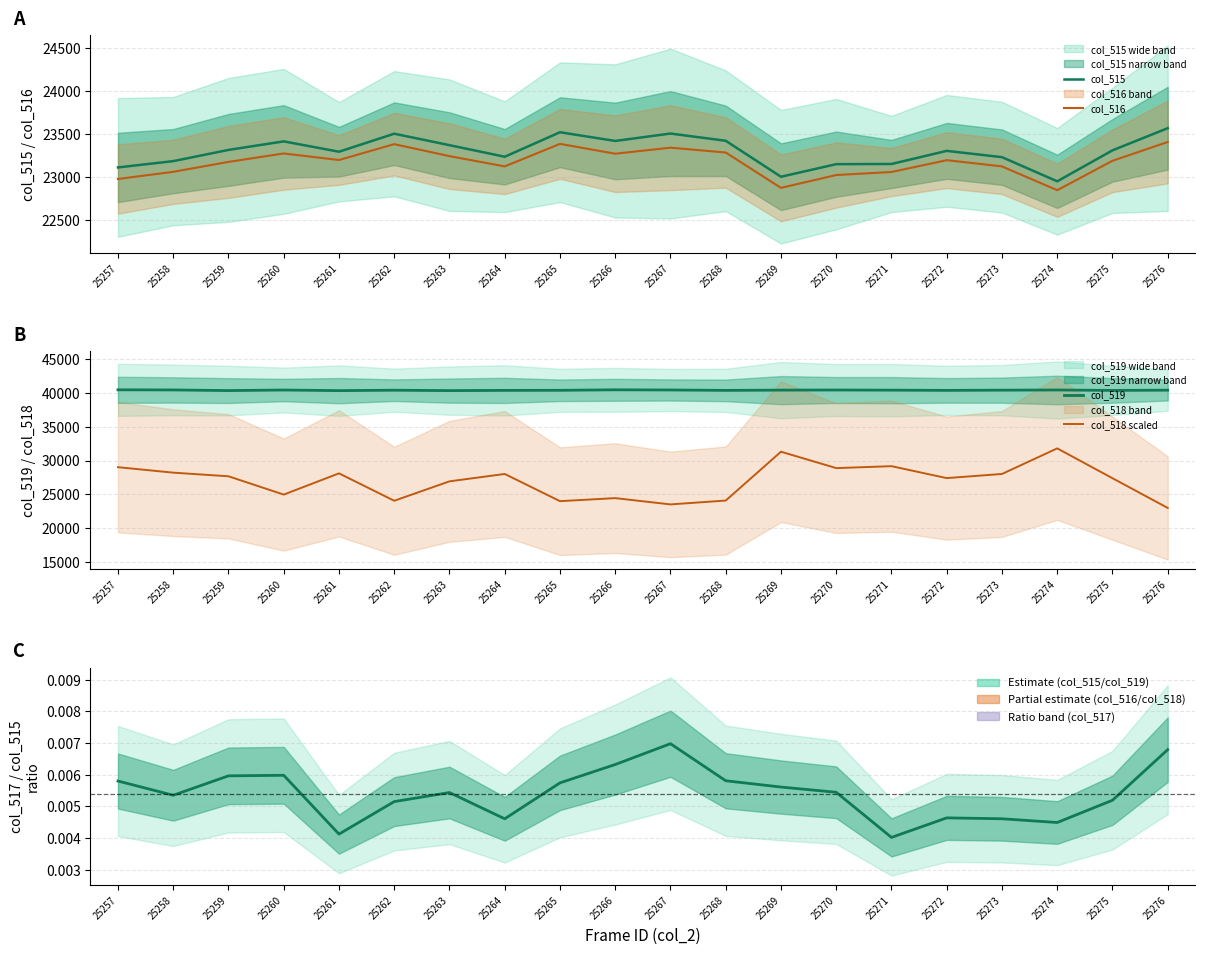

How many interior local valleys does the col_519 series have?

6